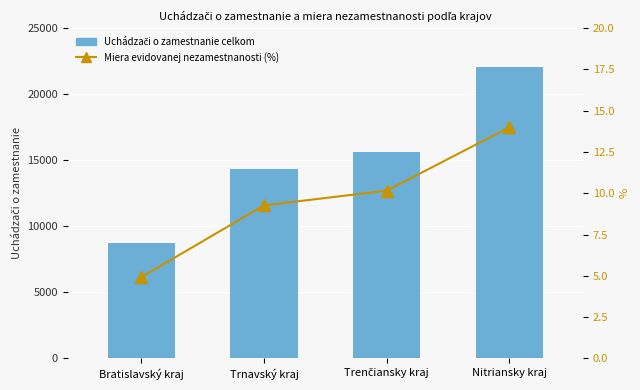

How many distinct data groups are displayed?

2